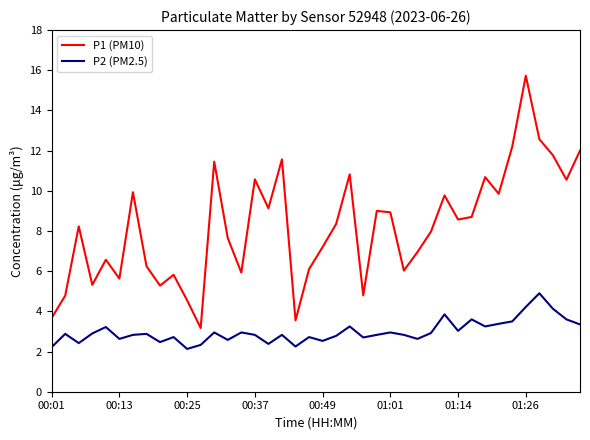

List the series in order of their overall mean, highest first.

P1 (PM10), P2 (PM2.5)